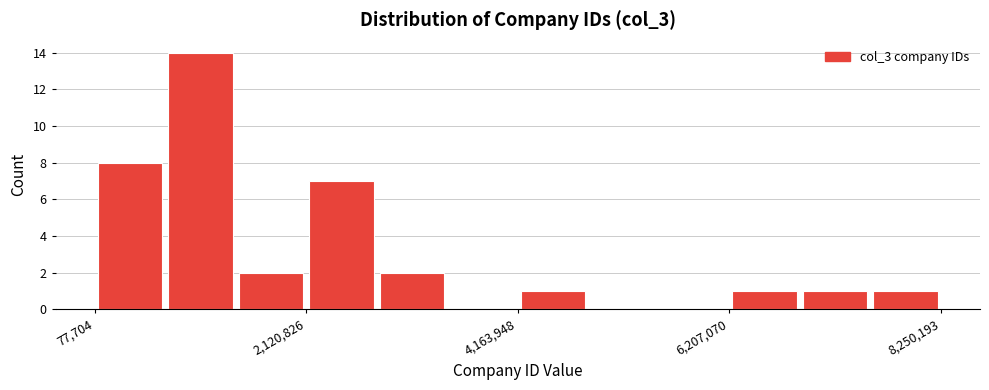

Around what value on the x-axis is the tallest bar? Give the approximate position of its centre, as read against the axis.

1000000